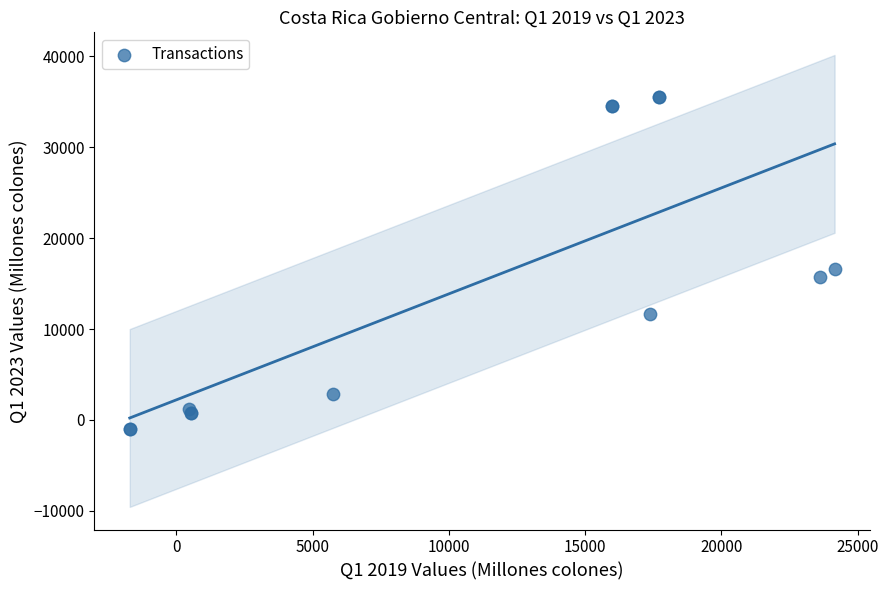

What Y value in the scatter plot is closest to 17255?

16605.6